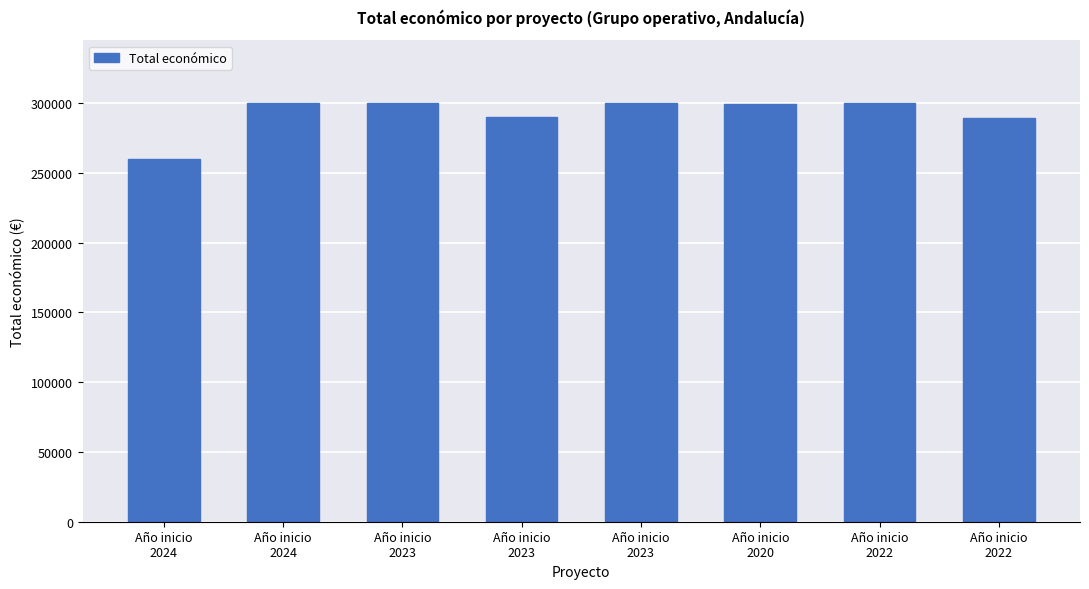

List the labels in order of value, smallest first.

Año inicio
2024, Año inicio
2022, Año inicio
2023, Año inicio
2020, Año inicio
2023, Año inicio
2022, Año inicio
2023, Año inicio
2024